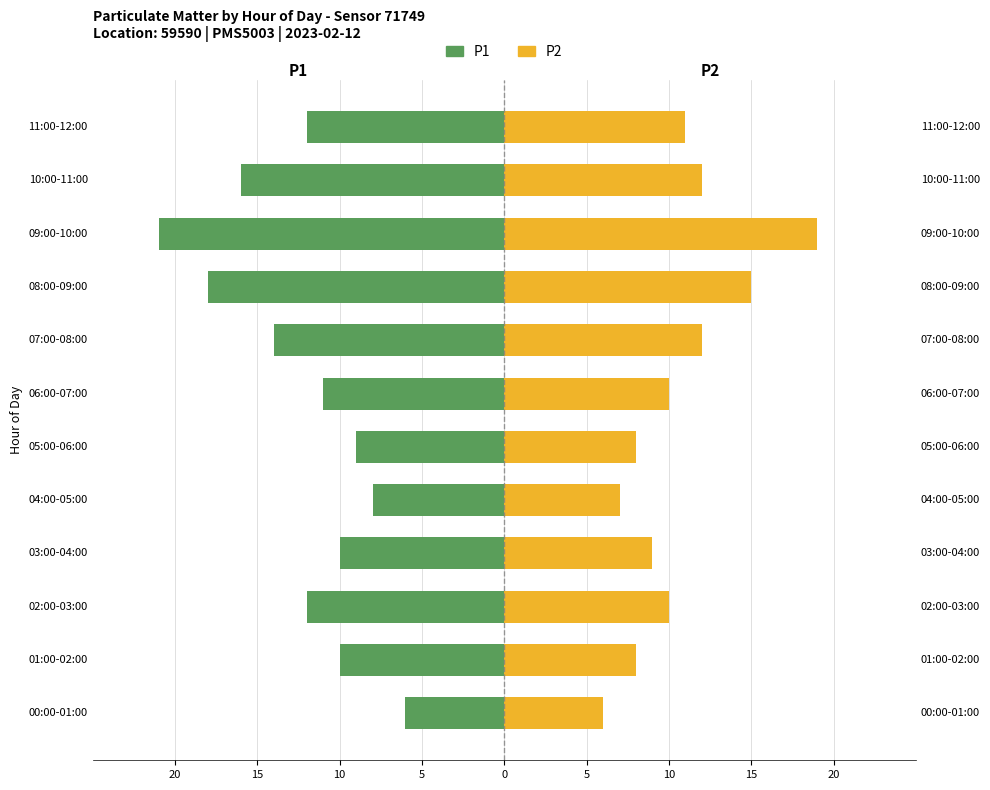

The value of P1 at 04:00-05:00 is -8. True or false?

True